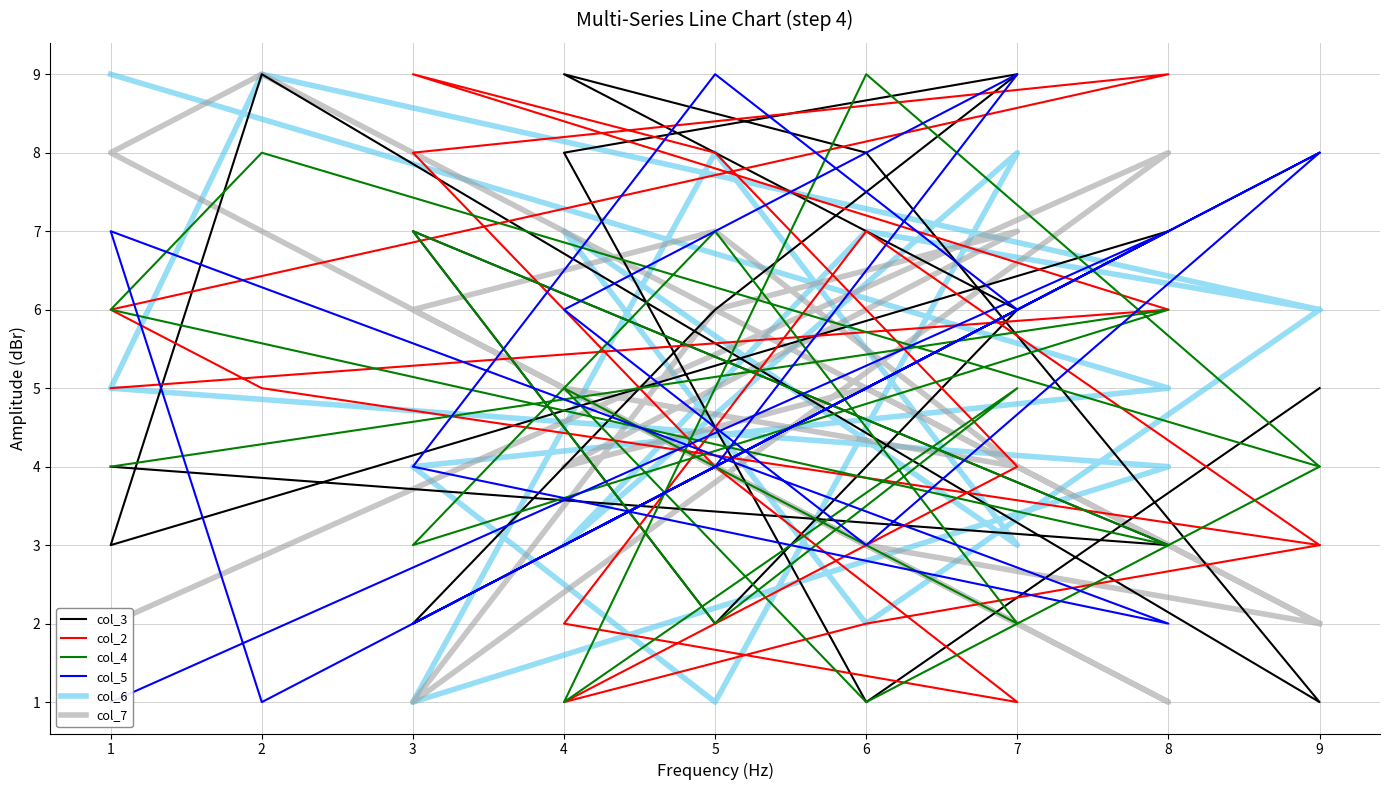

Rank the series by their maximum value, from highest to lowest.

col_3, col_2, col_4, col_5, col_6, col_7